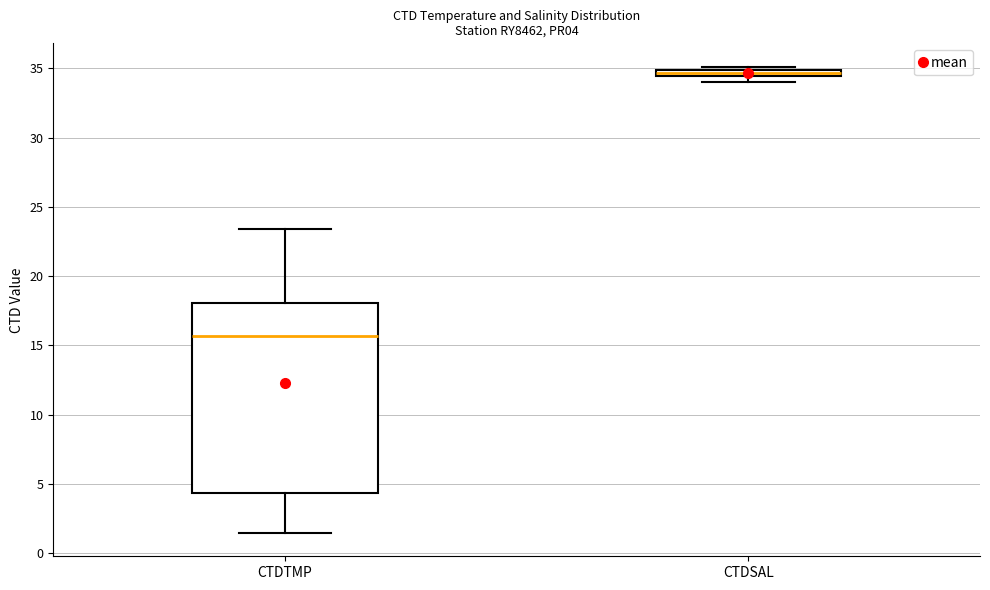

Where is the upper edge of the box for CTDSAL on the y-axis? The values are not printed on the chart, so give them approximately, as read against the axis.

35.0